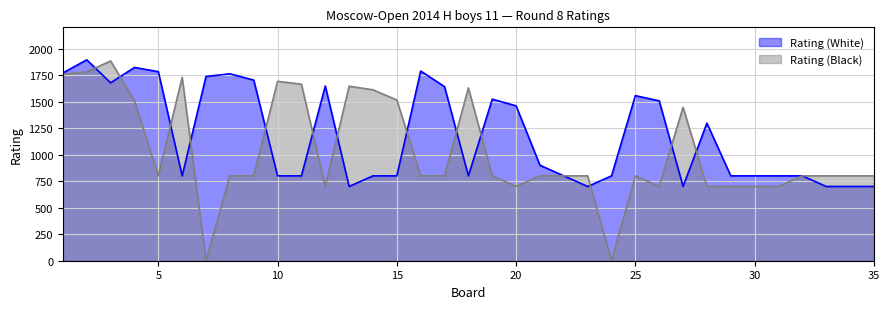

True or false: Rating (White) has a value of 800 at 32.

True